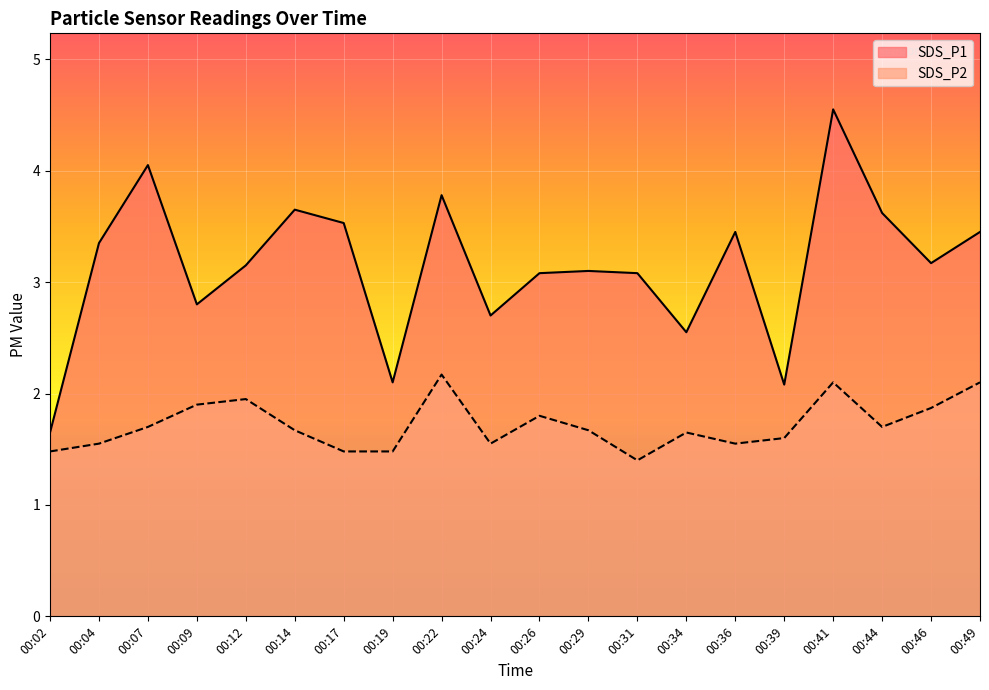

What is the sum of the SDS_P1 values at 00:36 and 00:29?

6.6